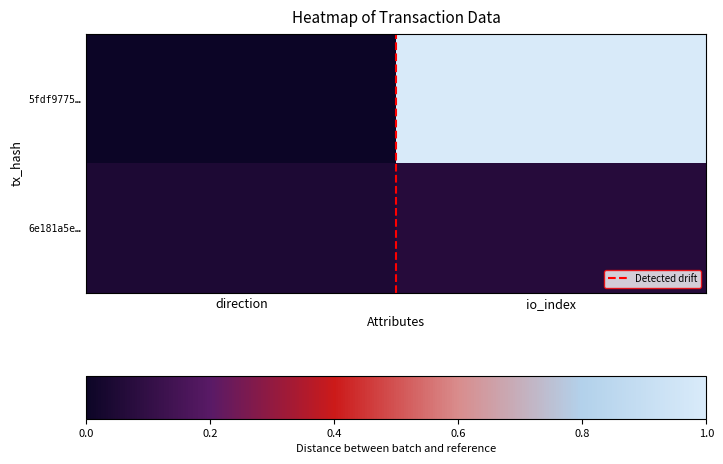

Count the number of categories in the chart.

2